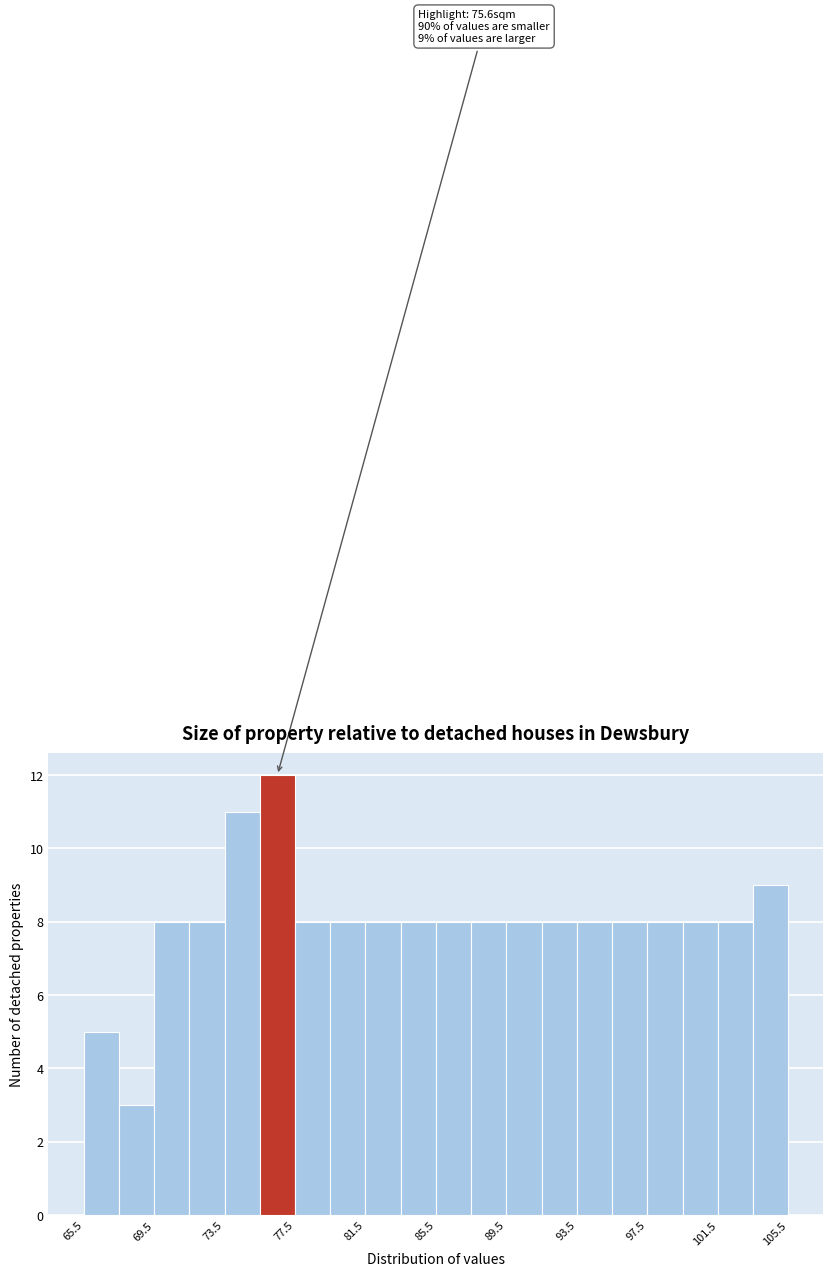

Over which range of the x-axis is the bar tallest?

75.5 to 77.5